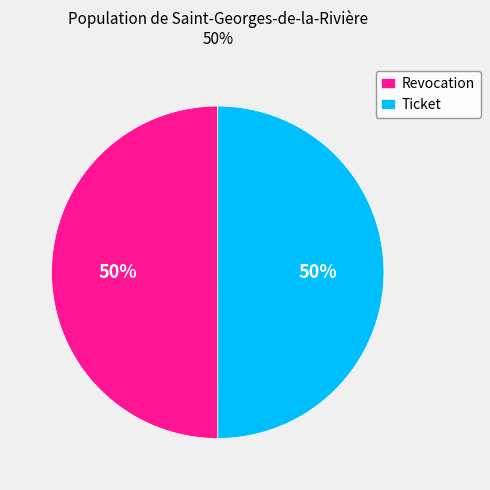

To the nearest percent, what is the average slice percentage?

50%